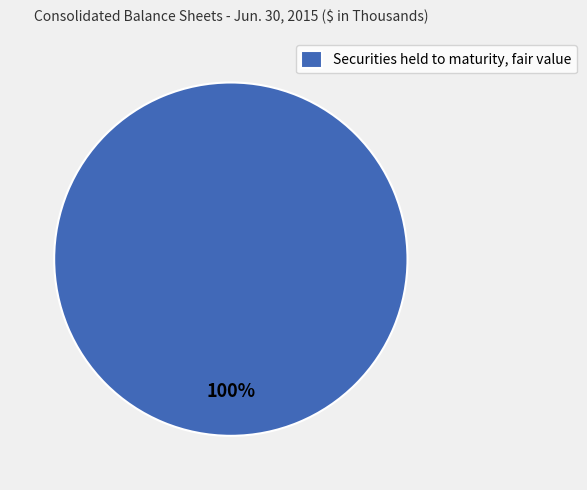

What percentage is the Securities held to maturity, fair value slice, to the nearest percent?

100%